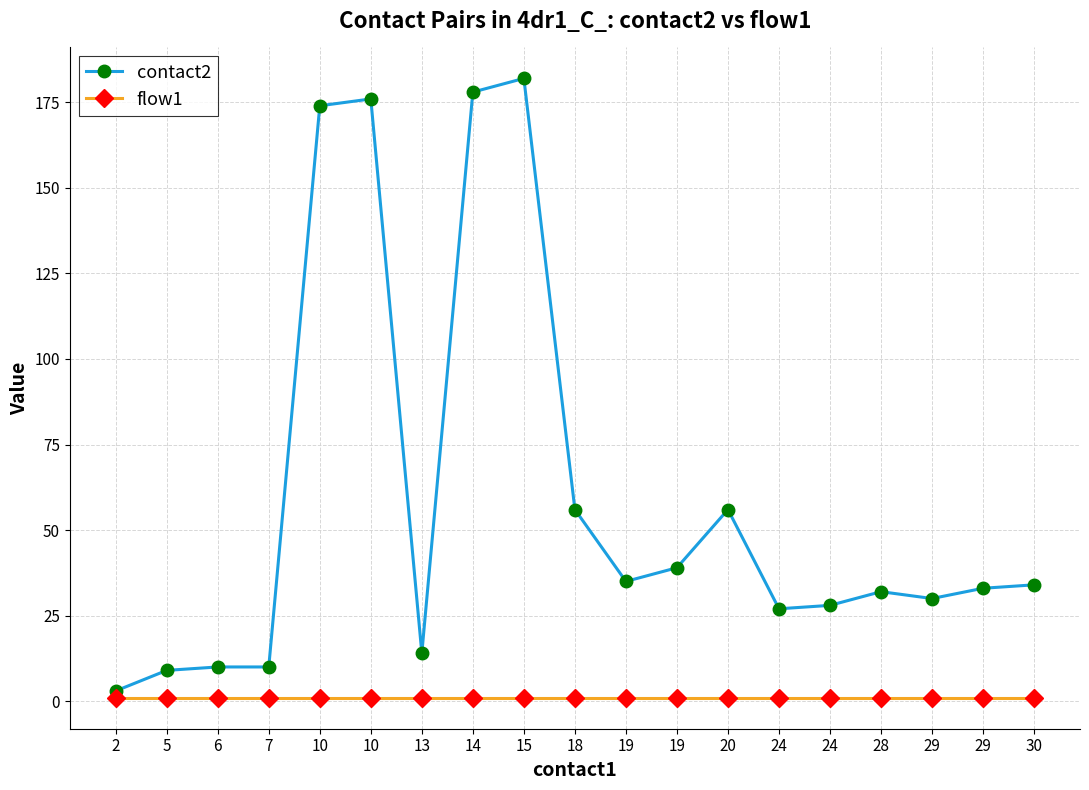

Where is contact2 nearest to the value 92?

18